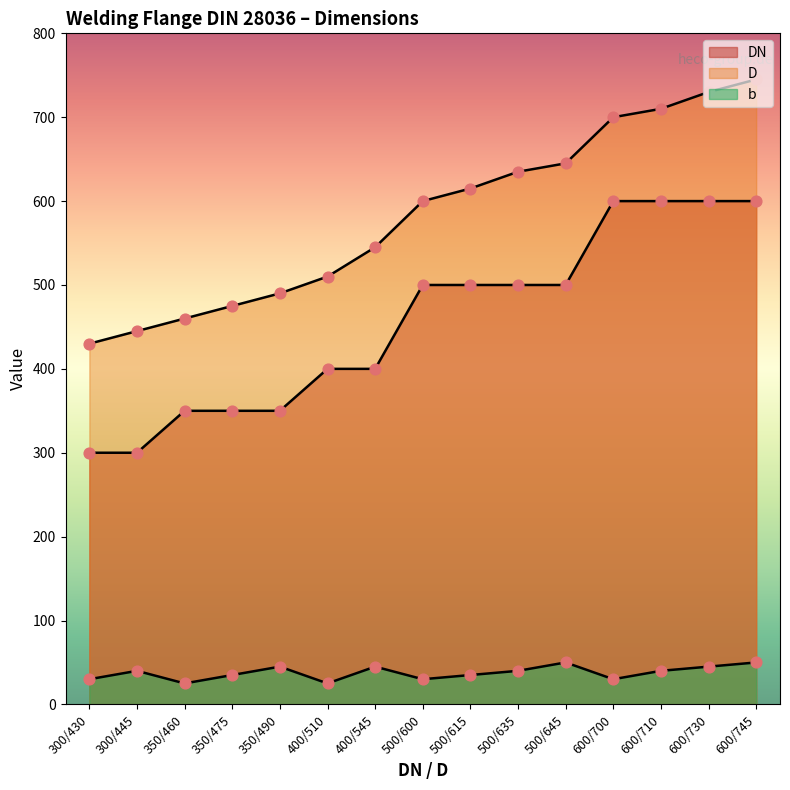

What is the total value across all series at 350/460?

835